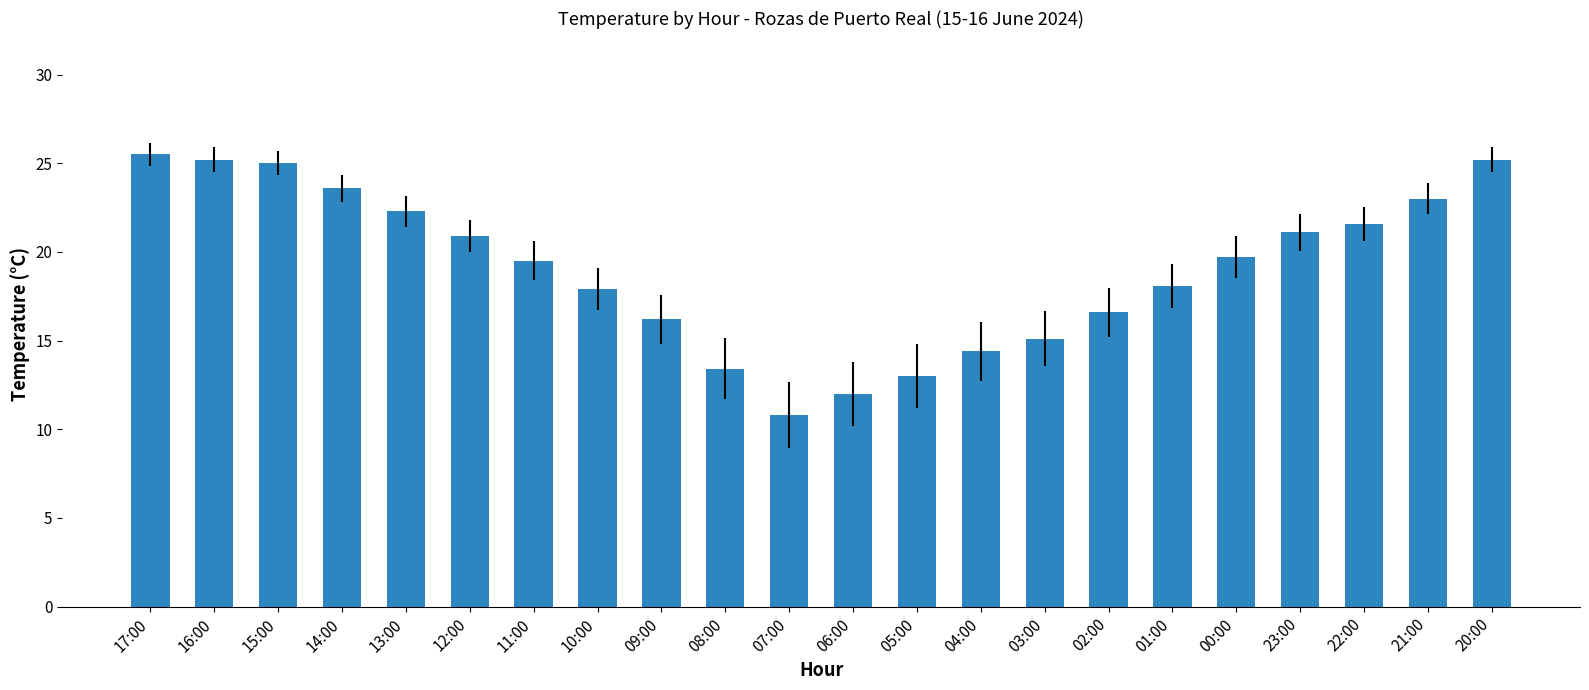

Where does the data first go above 19?

17:00